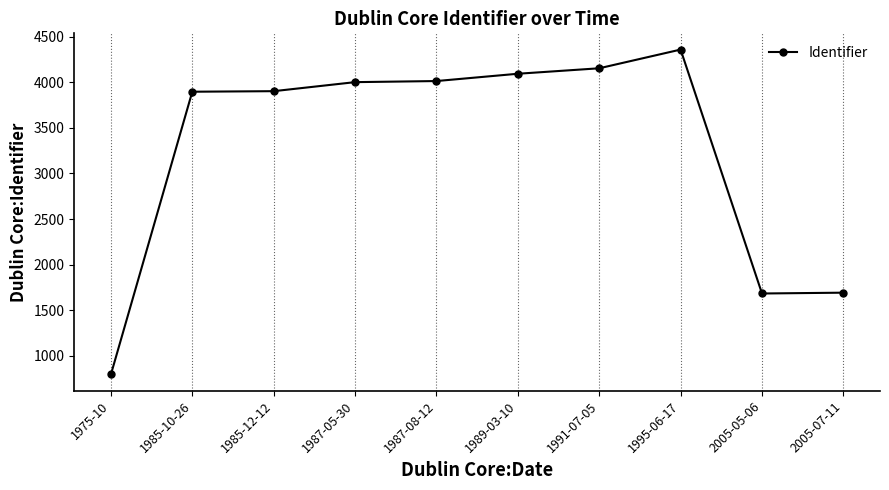

Is it true that the value at 2005-07-11 is 1693?

True